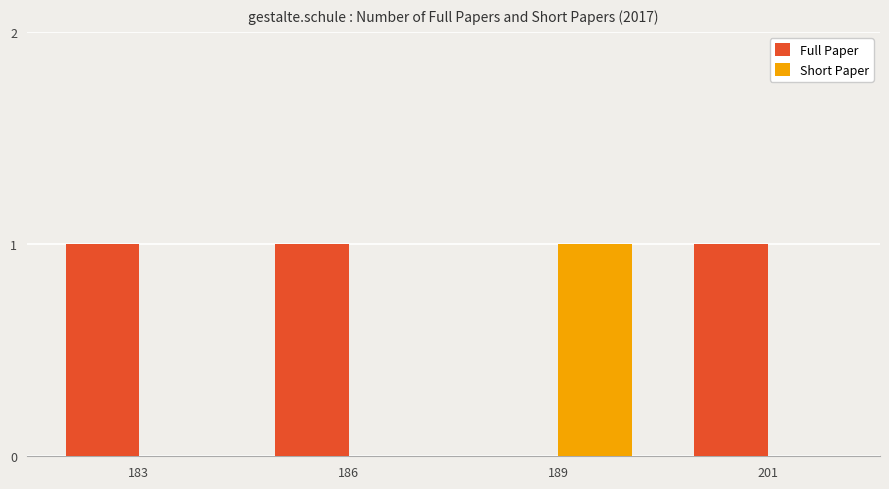

What is the sum of all Full Paper values?

3